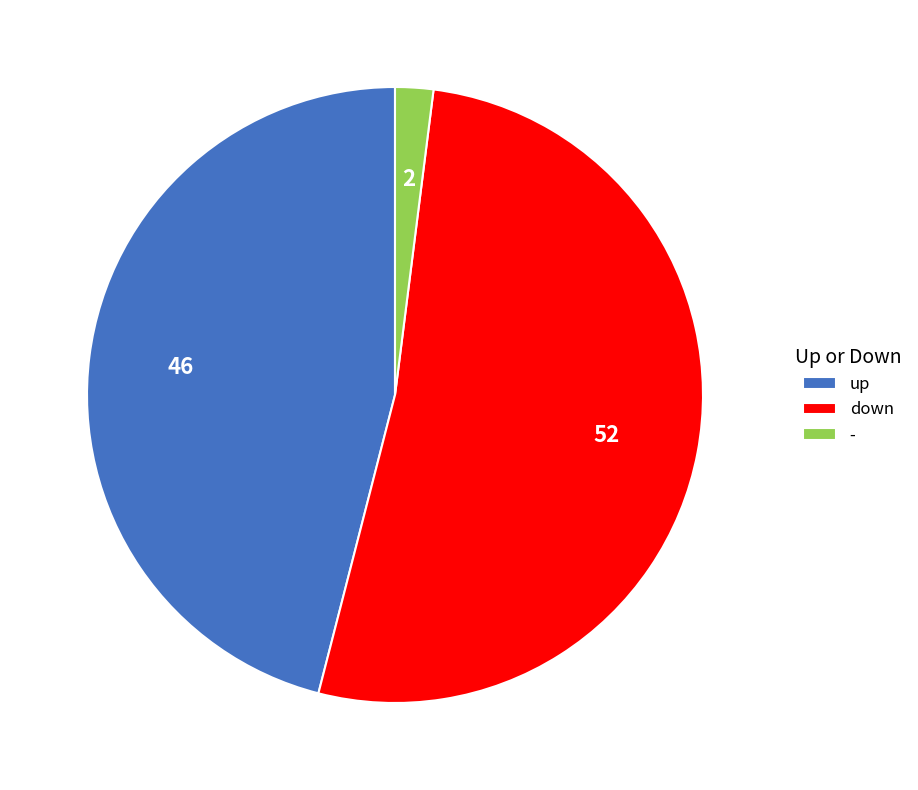

Which slice is the largest?

down